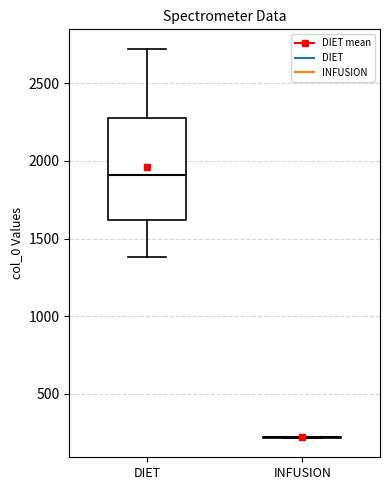

Reading left to right, transcribe this box plot: for each box, give where its median line is, the range the box spans, and where its two whiskers end, as read against the y-axis. The values are not printed on the chart, so give them approximately, as read against the axis.

DIET: median 1900, box 1600 to 2300, whiskers 1400 to 2700
INFUSION: box collapsed to a line at 200, whiskers 200 to 200